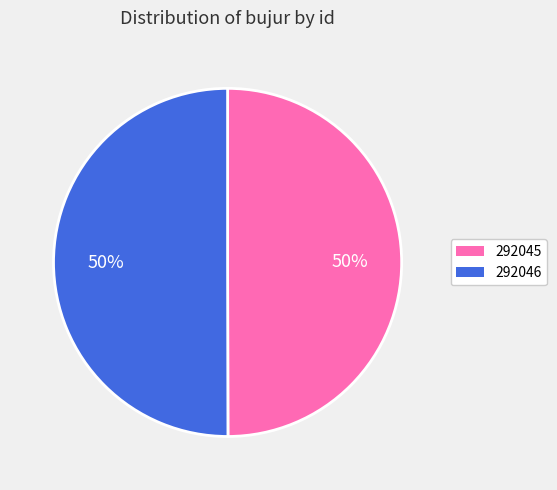

Is the sum of 292046 and 292045 greater than half?

Yes